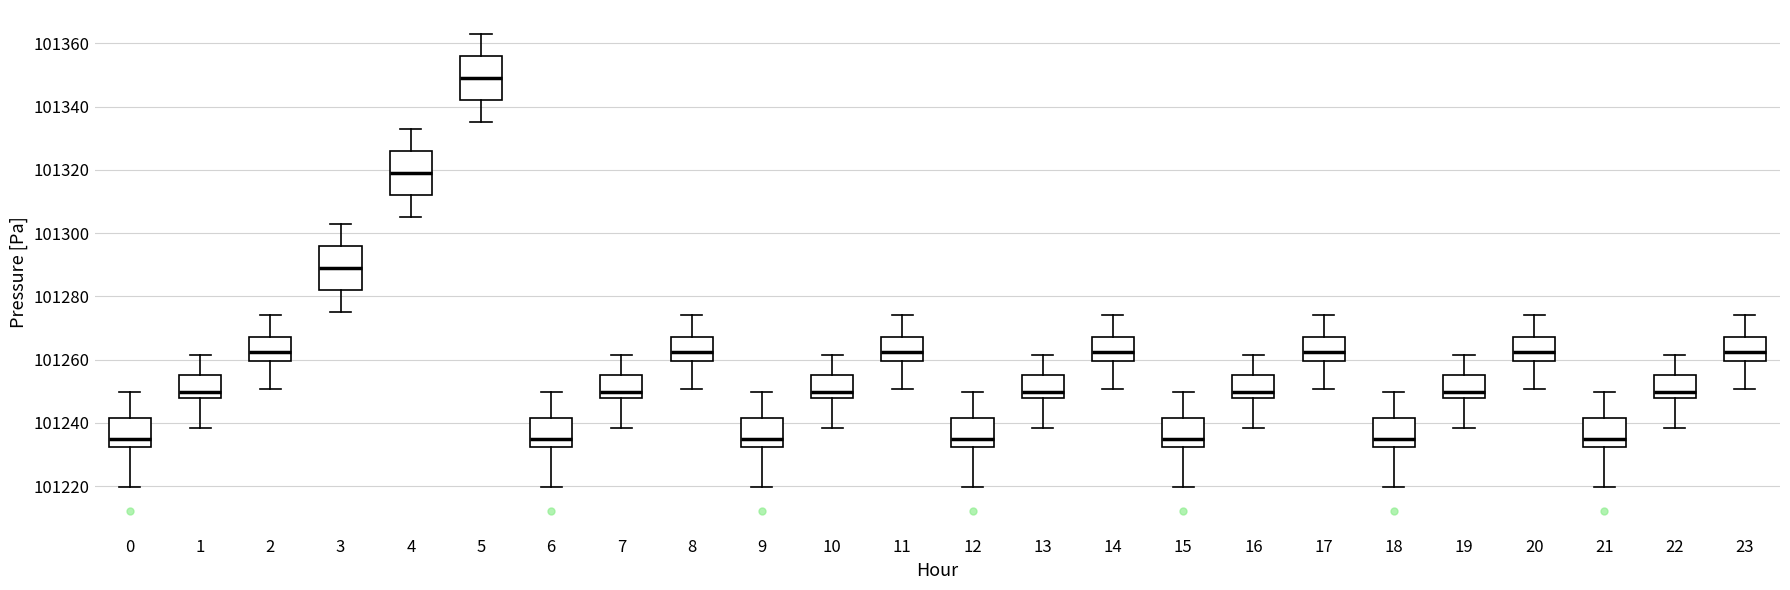

Reading left to right, read every box against the y-axis: the position of its median line, the range the box covers, and the ends of its whiskers. The values are not printed on the chart, so give them approximately, as read against the axis.

0: median 101234, box 101232 to 101242, whiskers 101220 to 101250
1: median 101250, box 101248 to 101256, whiskers 101238 to 101262
2: median 101262, box 101260 to 101268, whiskers 101250 to 101274
3: median 101290, box 101282 to 101296, whiskers 101276 to 101304
4: median 101320, box 101312 to 101326, whiskers 101306 to 101334
5: median 101350, box 101342 to 101356, whiskers 101336 to 101364
6: median 101234, box 101232 to 101242, whiskers 101220 to 101250
7: median 101250, box 101248 to 101256, whiskers 101238 to 101262
8: median 101262, box 101260 to 101268, whiskers 101250 to 101274
9: median 101234, box 101232 to 101242, whiskers 101220 to 101250
10: median 101250, box 101248 to 101256, whiskers 101238 to 101262
11: median 101262, box 101260 to 101268, whiskers 101250 to 101274
12: median 101234, box 101232 to 101242, whiskers 101220 to 101250
13: median 101250, box 101248 to 101256, whiskers 101238 to 101262
14: median 101262, box 101260 to 101268, whiskers 101250 to 101274
15: median 101234, box 101232 to 101242, whiskers 101220 to 101250
16: median 101250, box 101248 to 101256, whiskers 101238 to 101262
17: median 101262, box 101260 to 101268, whiskers 101250 to 101274
18: median 101234, box 101232 to 101242, whiskers 101220 to 101250
19: median 101250, box 101248 to 101256, whiskers 101238 to 101262
20: median 101262, box 101260 to 101268, whiskers 101250 to 101274
21: median 101234, box 101232 to 101242, whiskers 101220 to 101250
22: median 101250, box 101248 to 101256, whiskers 101238 to 101262
23: median 101262, box 101260 to 101268, whiskers 101250 to 101274